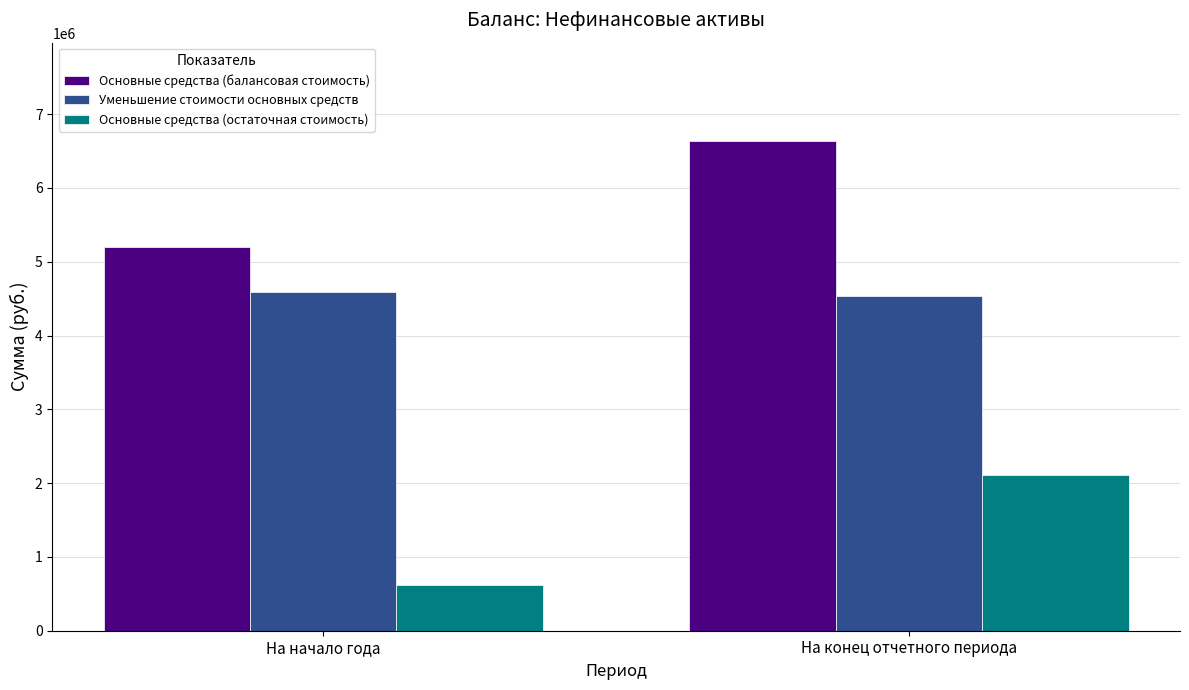

Reading left to right, list all the values displayed in this chart.

Основные средства (балансовая стоимость): На начало года=5206226.5	На конец отчетного периода=6640784.5
Уменьшение стоимости основных средств: На начало года=4589090.7	На конец отчетного периода=4531993.8
Основные средства (остаточная стоимость): На начало года=617135.8	На конец отчетного периода=2108790.8